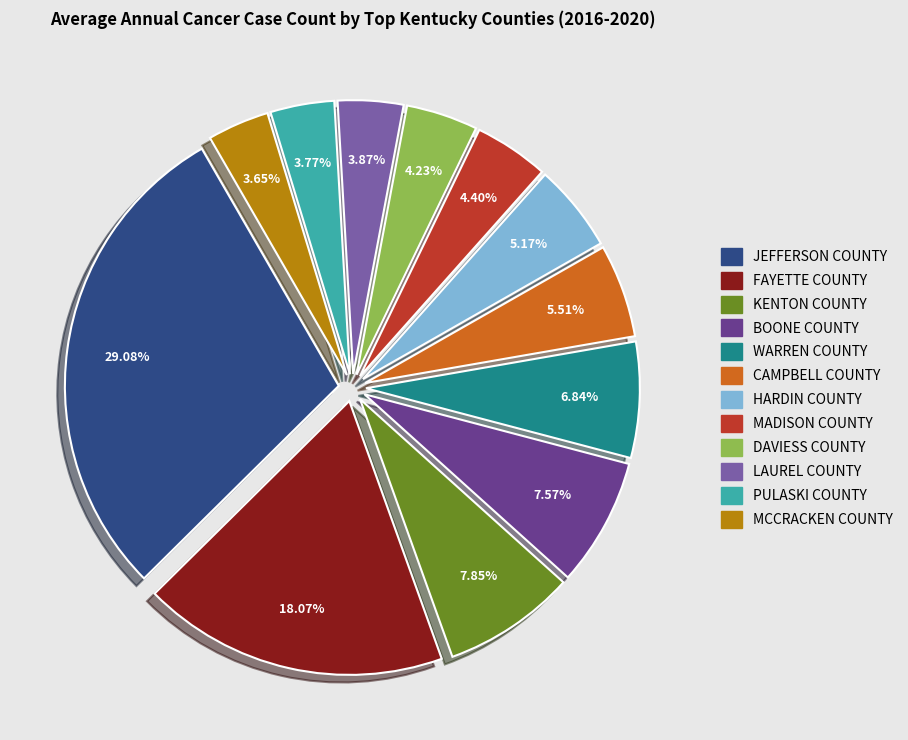

How many segments does this pie chart have?

12